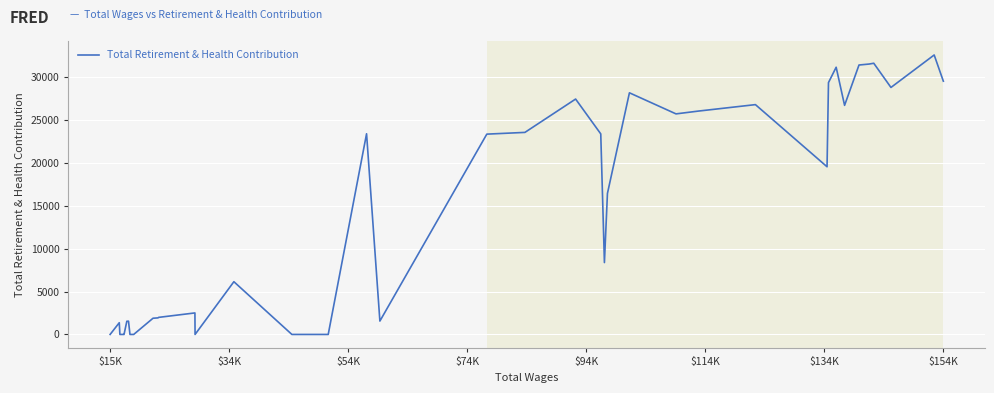

What is the difference between the maximum and minimum values?

32544